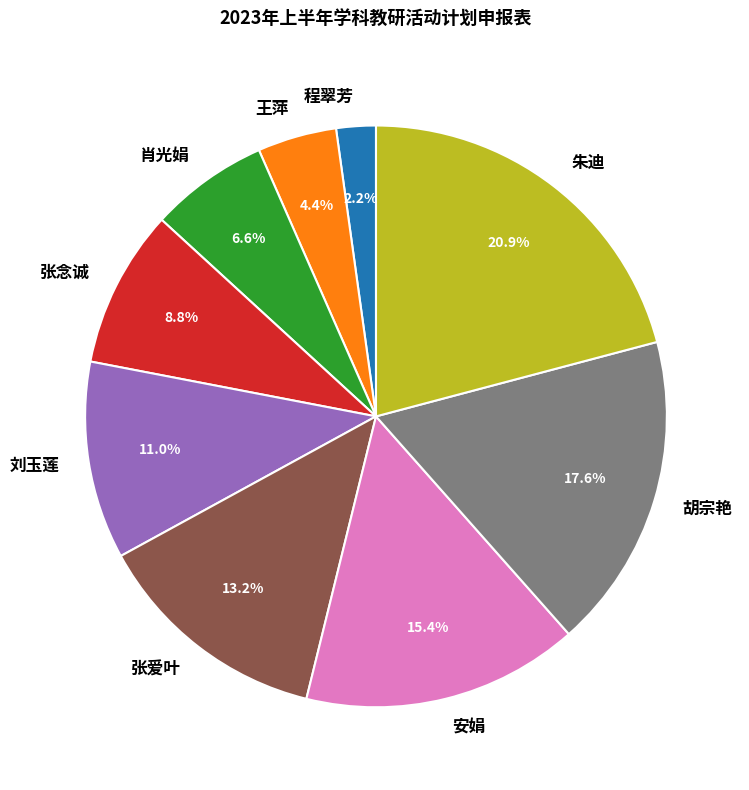

To the nearest percent, what is the difference between the largest and smallest slice percentages?

19%